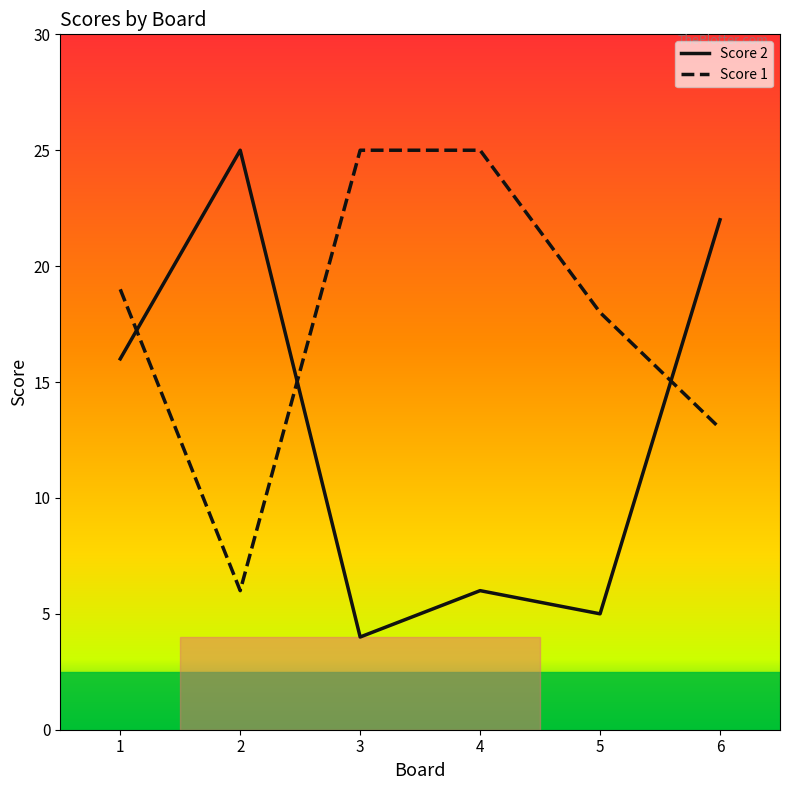

Is it true that Score 1 equals 6 at 5?

False